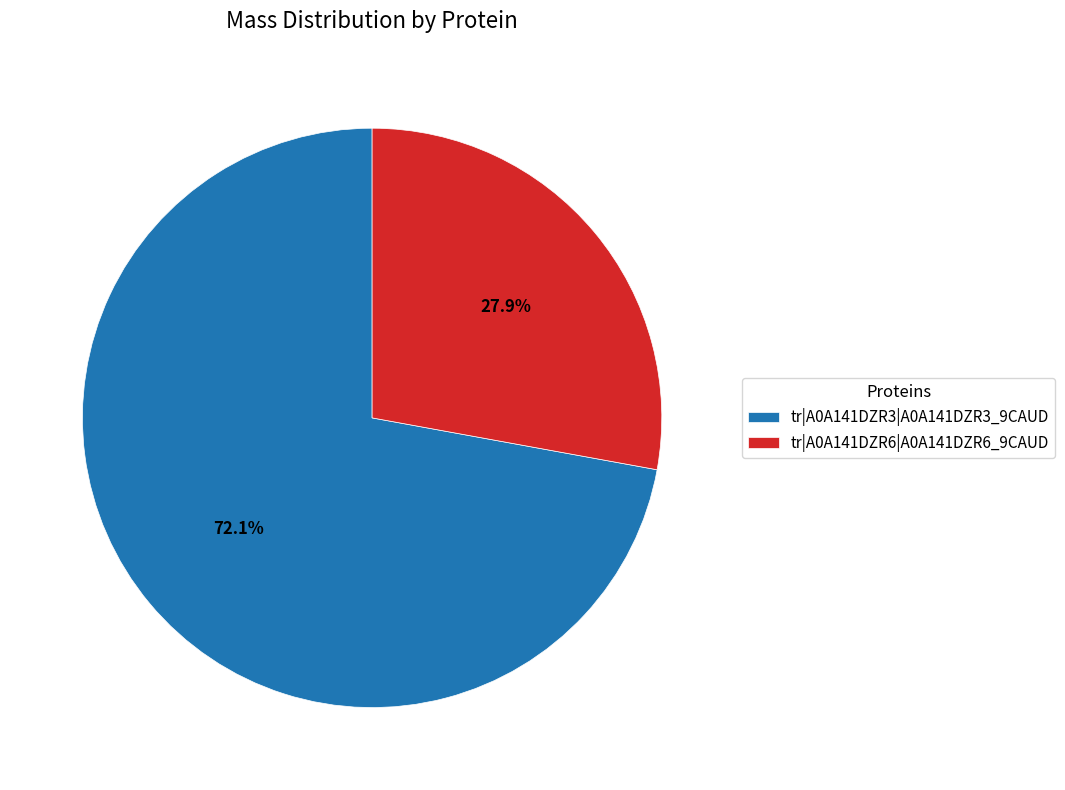

What is the ratio of the value at tr|A0A141DZR3|A0A141DZR3_9CAUD to the value at tr|A0A141DZR6|A0A141DZR6_9CAUD?

2.6